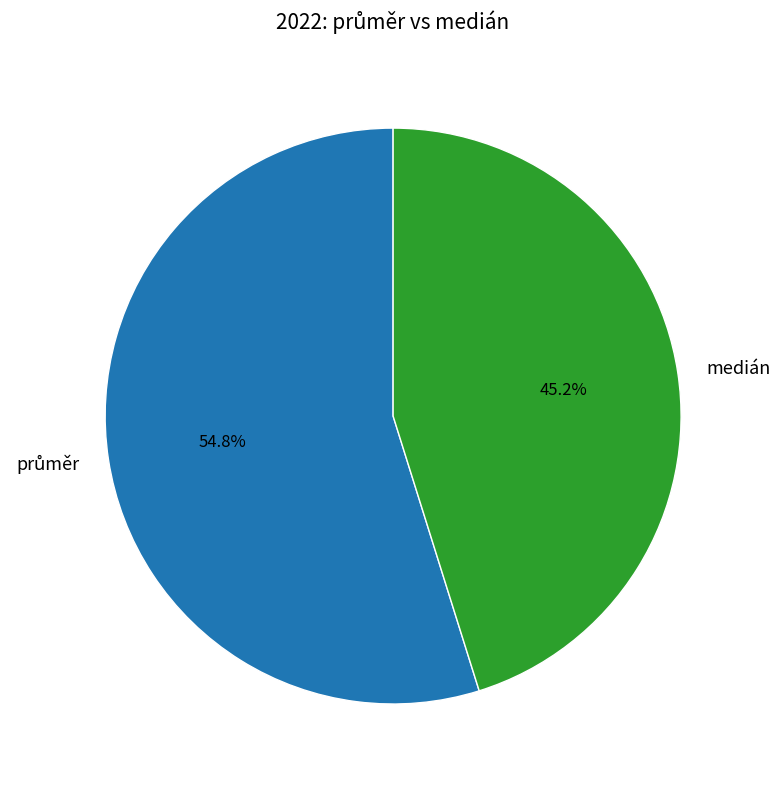

What percentage is the medián slice, to the nearest percent?

45%